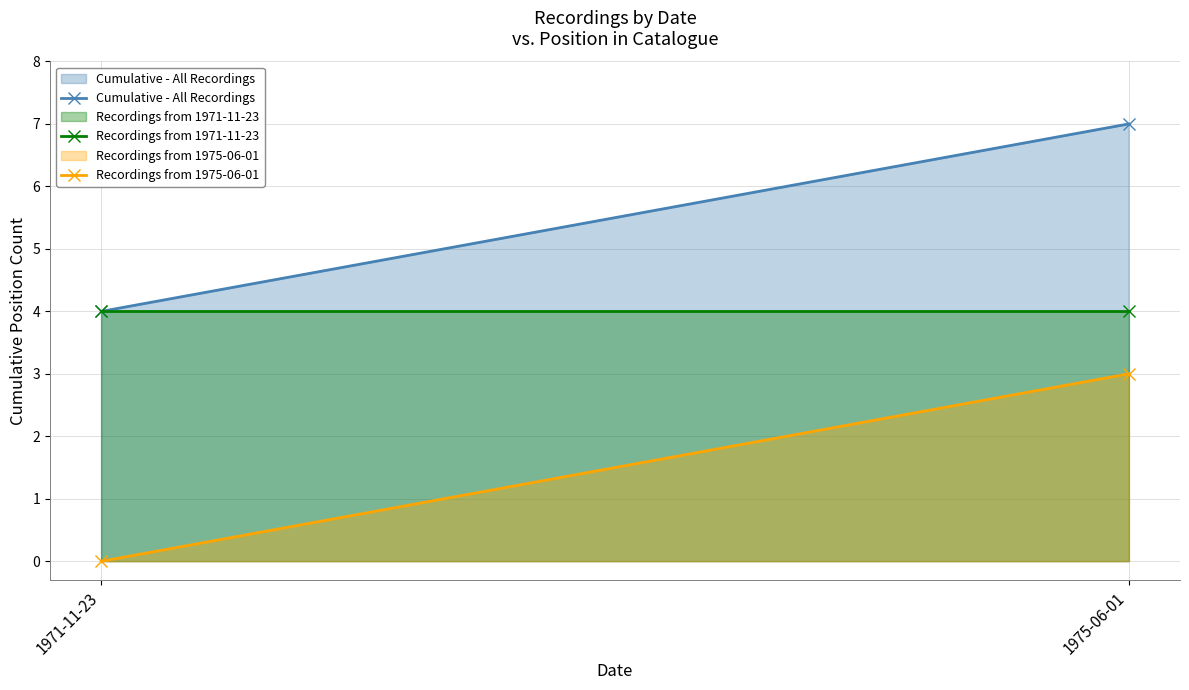

What is the difference between the highest and lowest values at 1975-06-01?

4